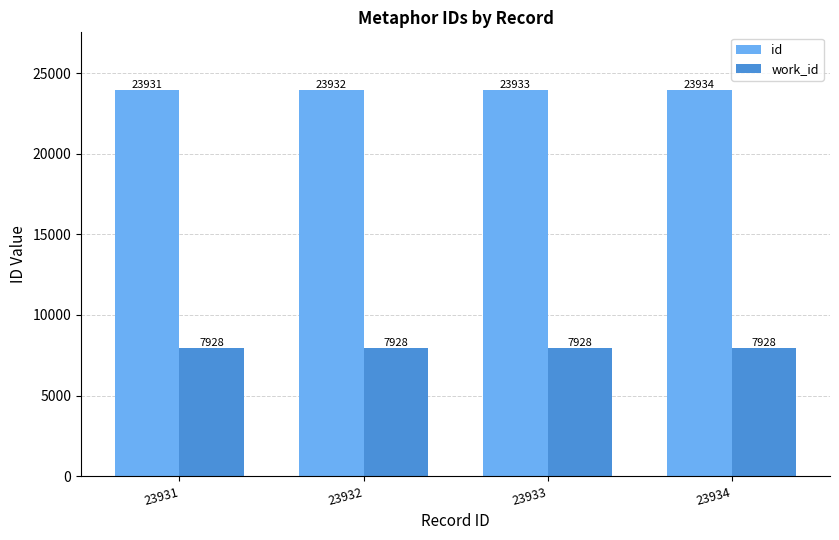

What is the lowest value of the id series?

23931